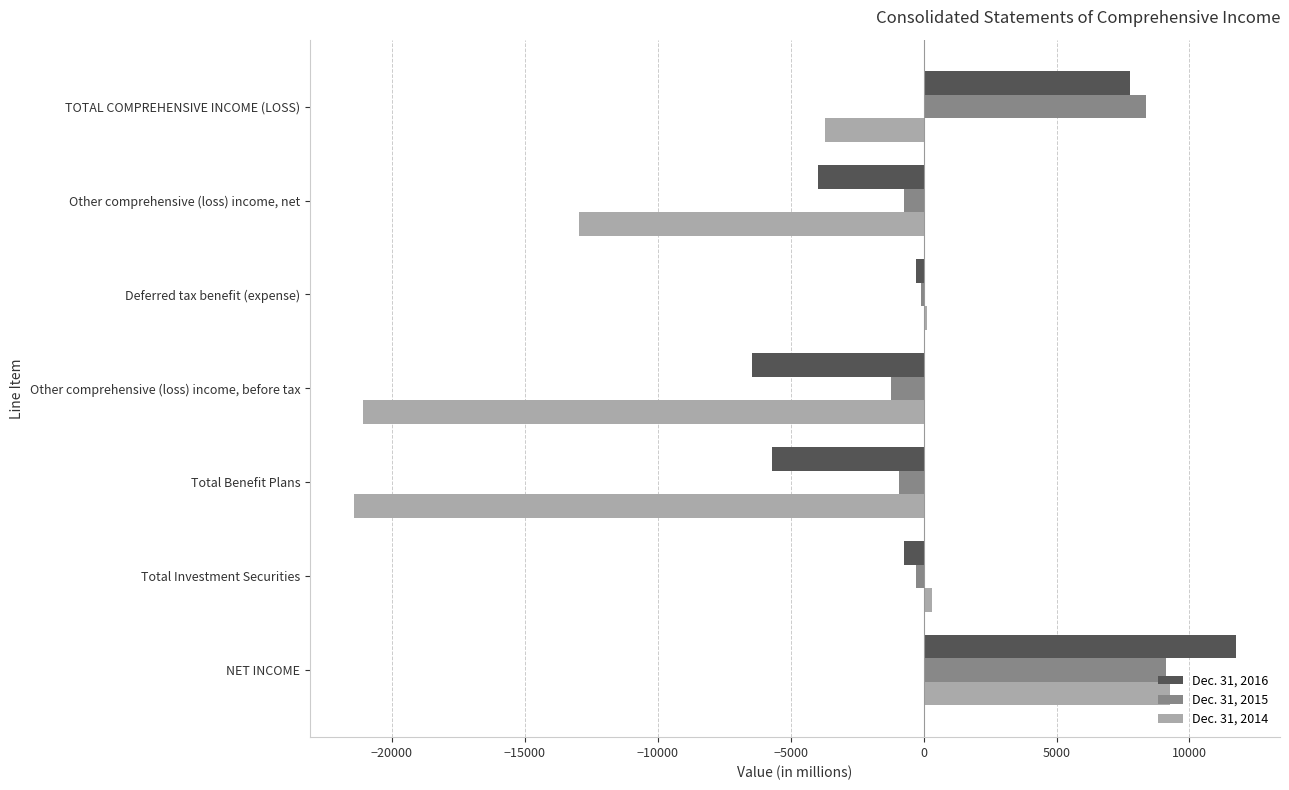

How many data points in Dec. 31, 2014 are above -3709?

3